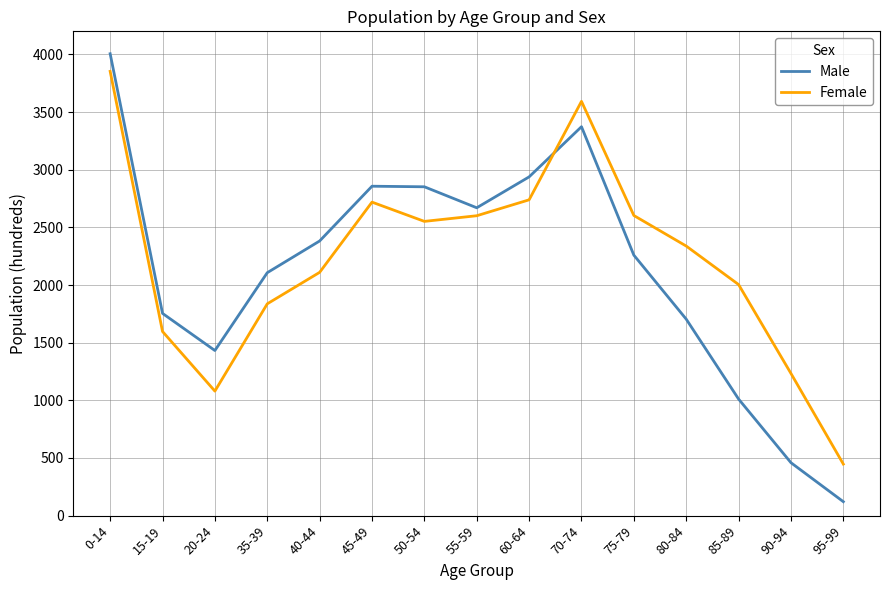

Where does the Female series first go above 2338?

0-14